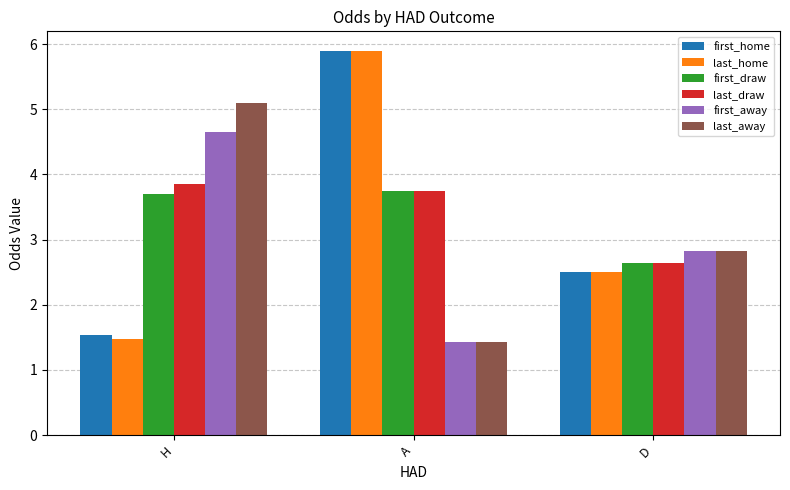

What is the difference between the maximum and minimum values in the last_home series?

4.4